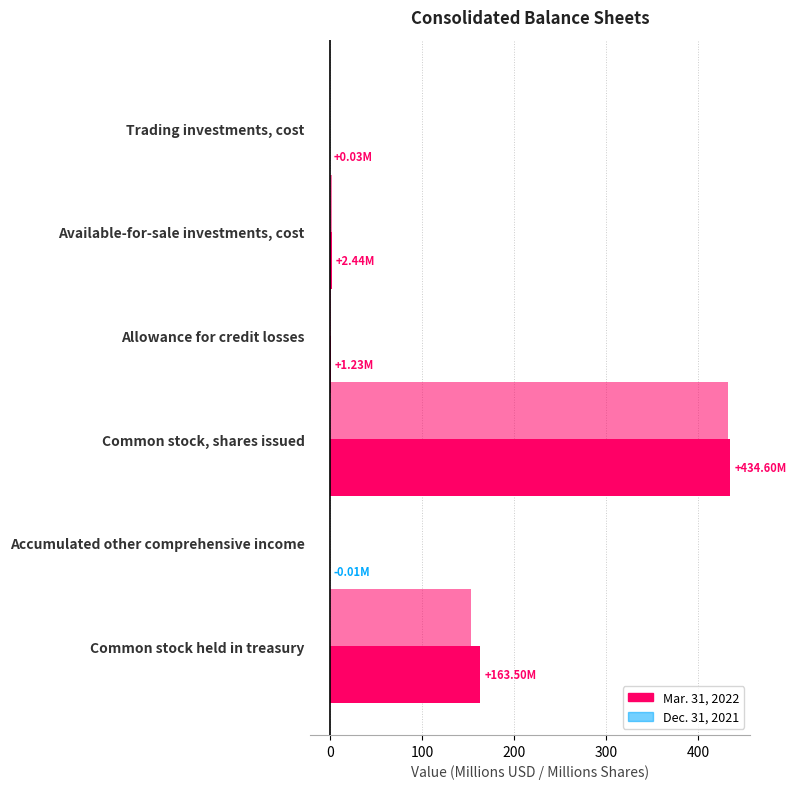

How many categories are shown in the chart?

6